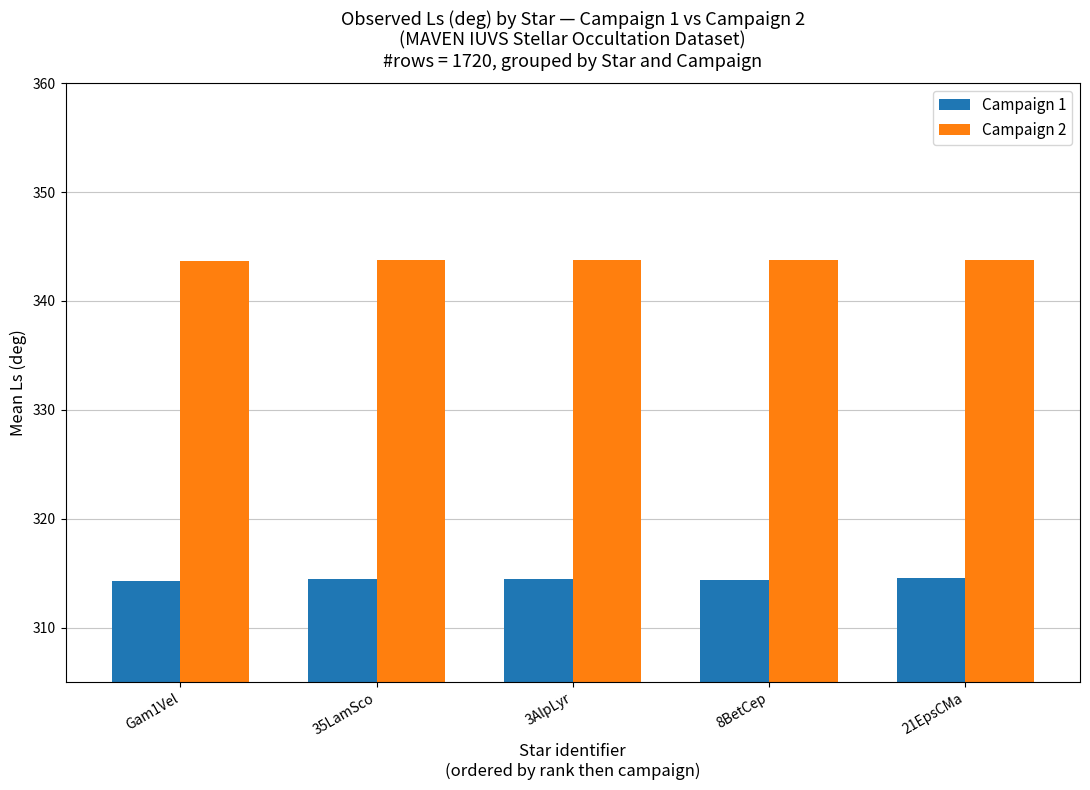

The value of Campaign 2 at 3AlpLyr is 343.8. True or false?

True